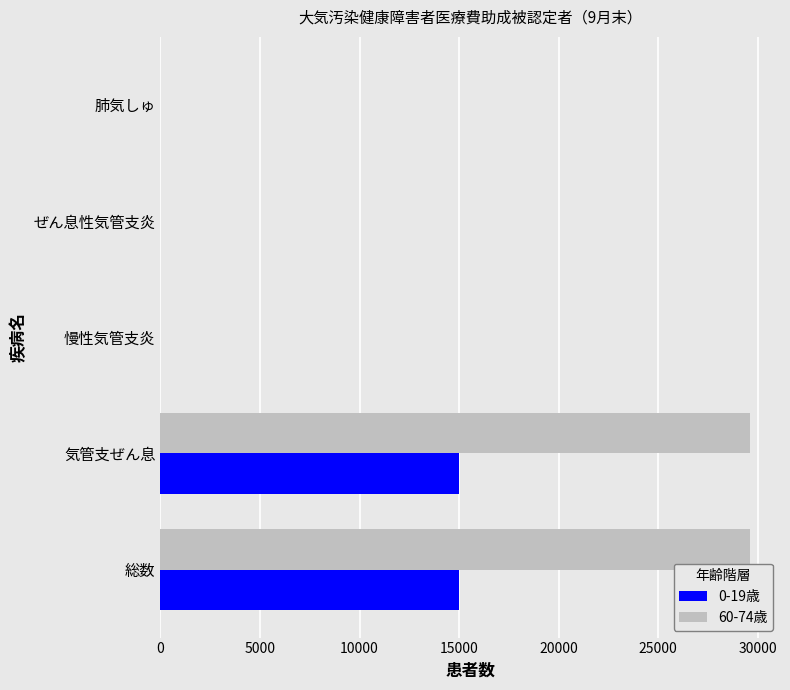

Which series has the largest total across all categories?

60-74歳